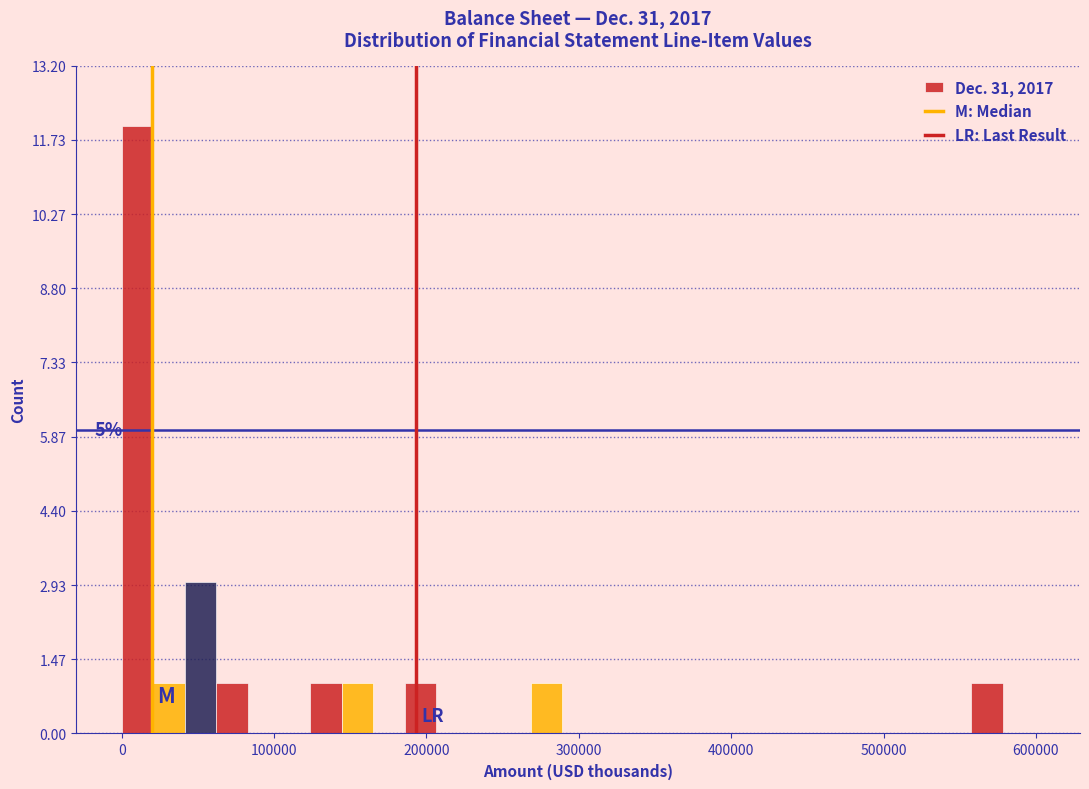

Around what value on the x-axis is the tallest bar? Give the approximate position of its centre, as read against the axis.

10000